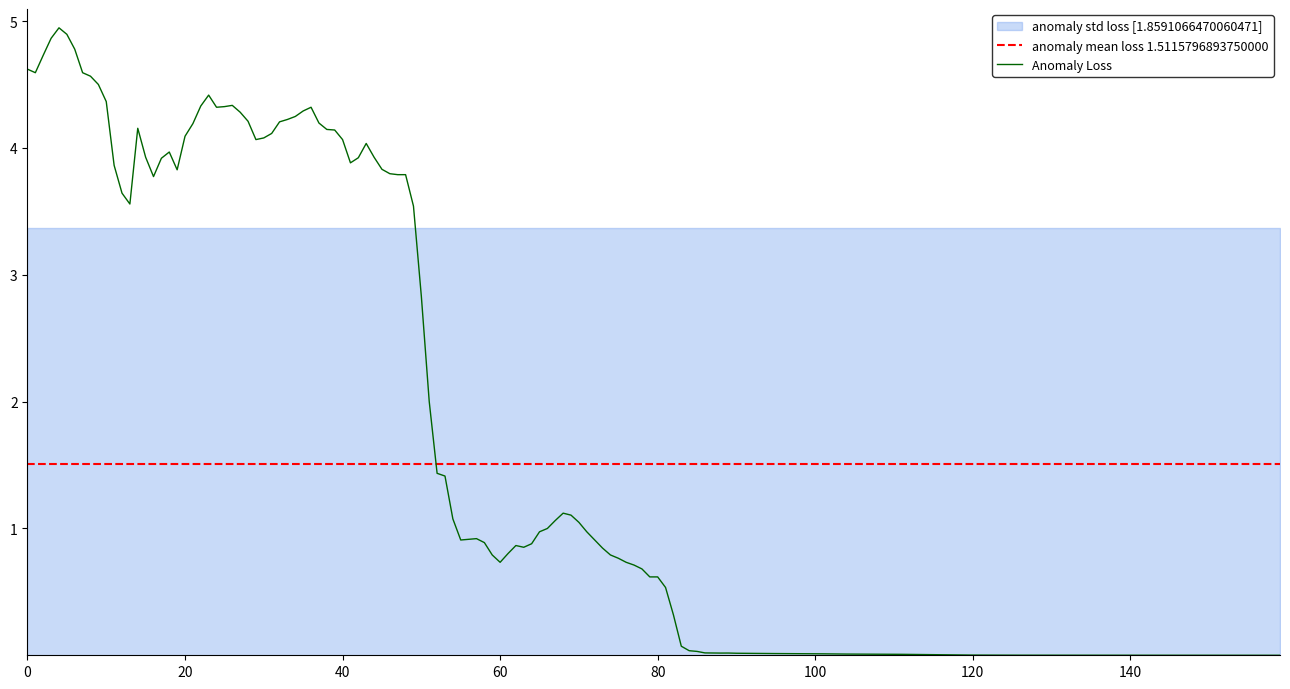

What is the highest value of the Anomaly Loss series?

4.9